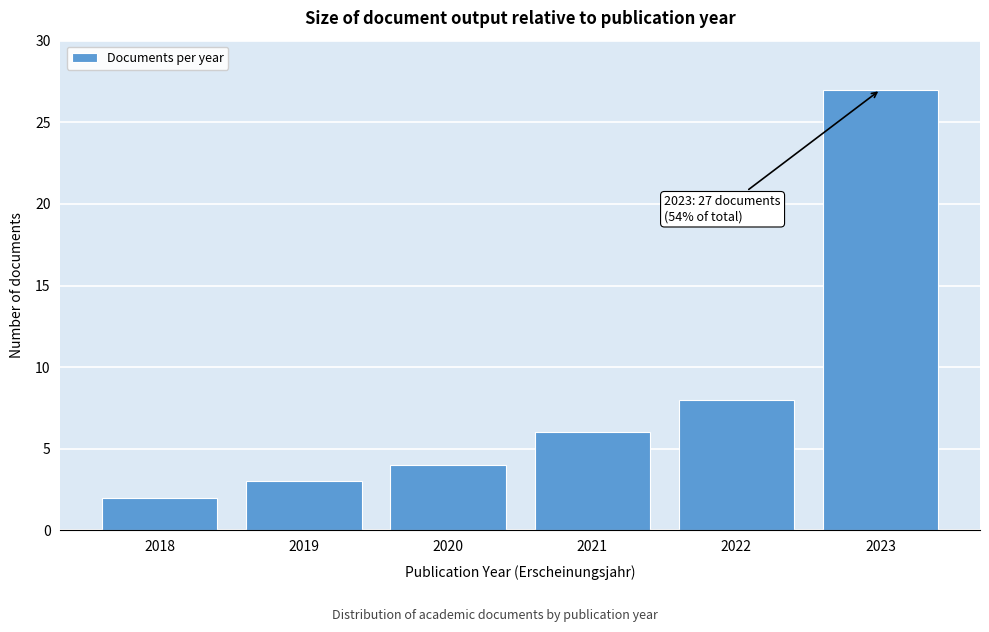

Reading left to right, extract all data points from this chart.

2018=2	2019=3	2020=4	2021=6	2022=8	2023=27